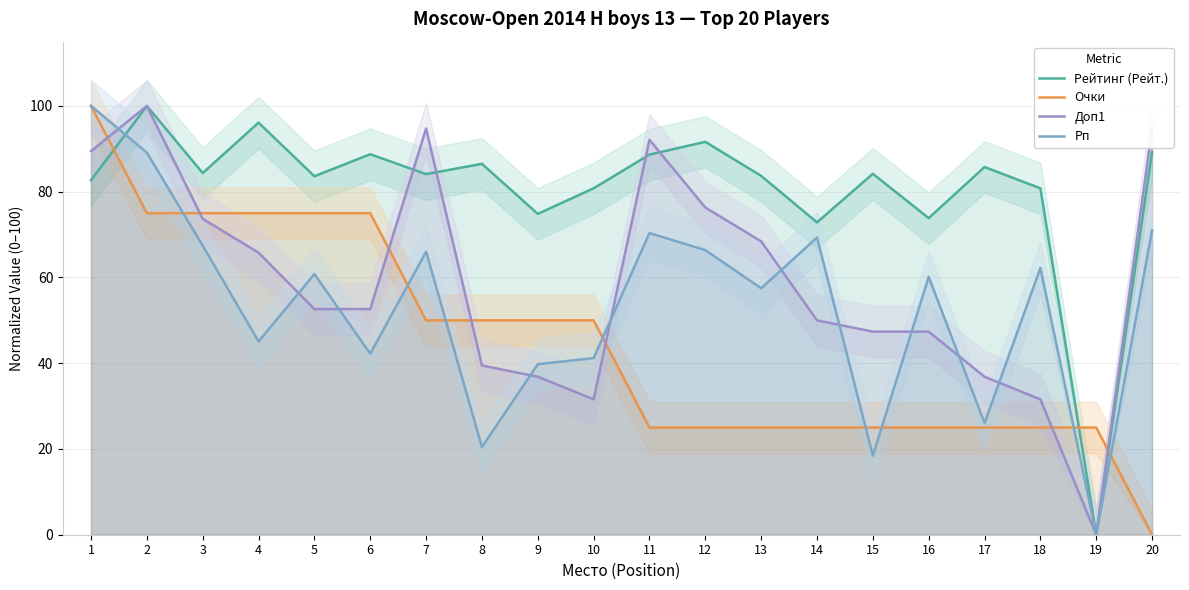

Where is the first local maximum for Доп1?

2